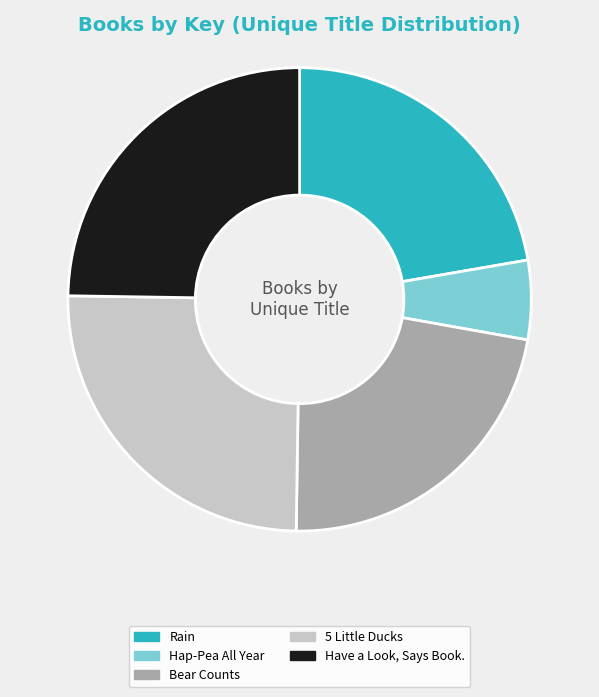

Is it true that Have a Look, Says Book. is 25% of the pie?

True